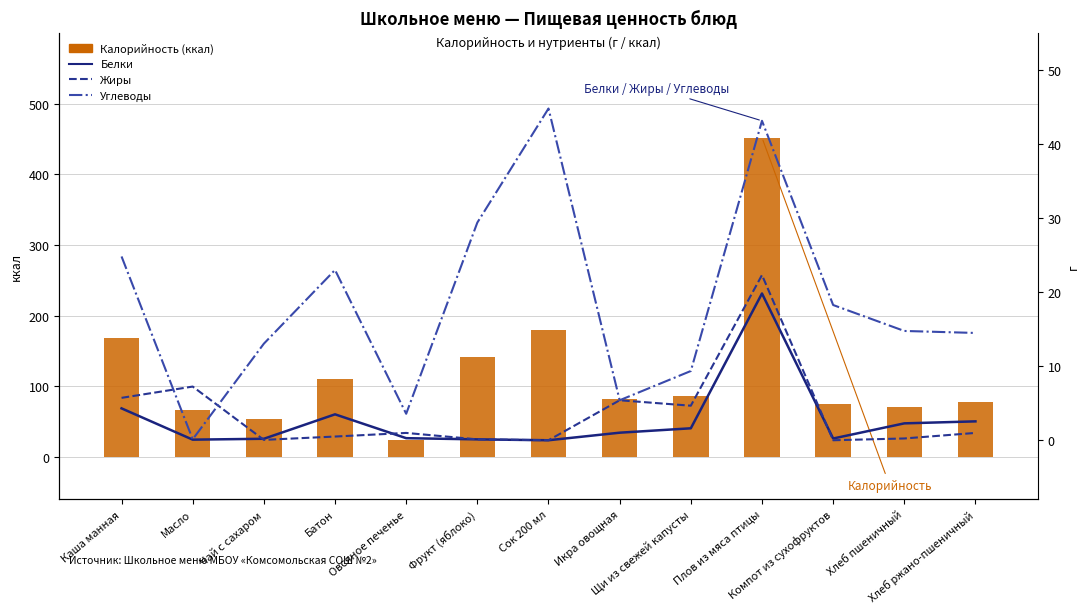

Rank the categories by Углеводы value from lowest to highest.

Масло, Овсяное печенье, Икра овощная, Щи из свежей капусты, Чай с сахаром, Хлеб ржано-пшеничный, Хлеб пшеничный, Компот из сухофруктов, Батон, Каша манная, Фрукт (яблоко), Плов из мяса птицы, Сок 200 мл